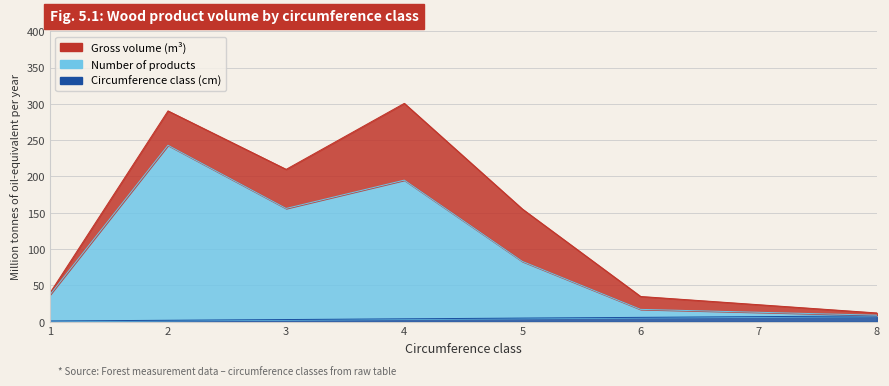

What is the maximum value shown in the chart?

243